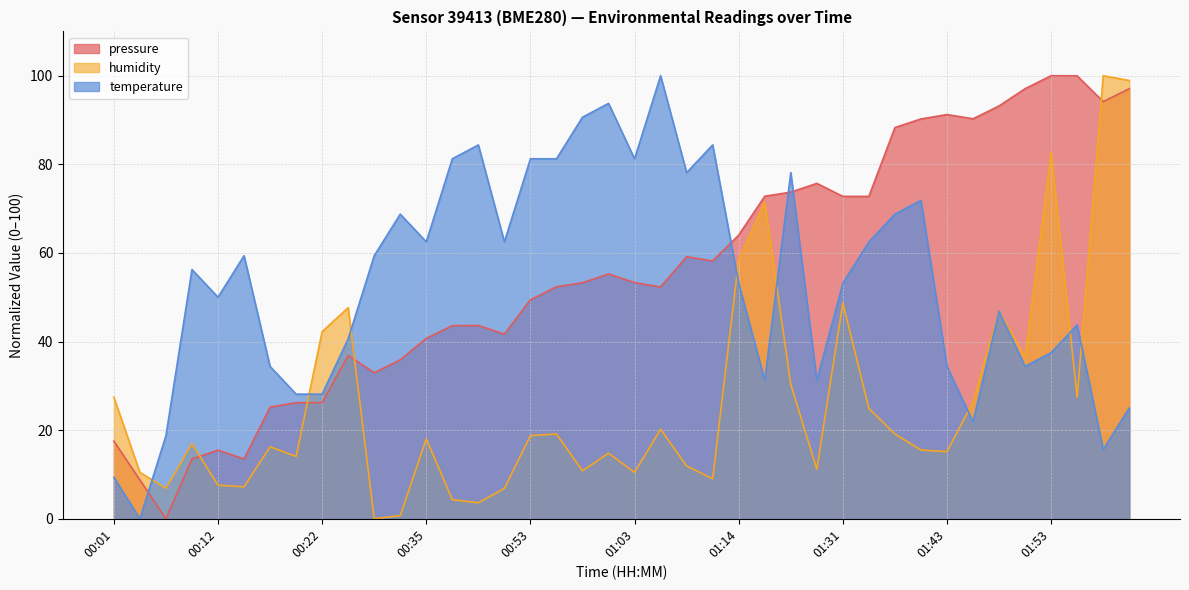

Which series has the largest total across all categories?

pressure